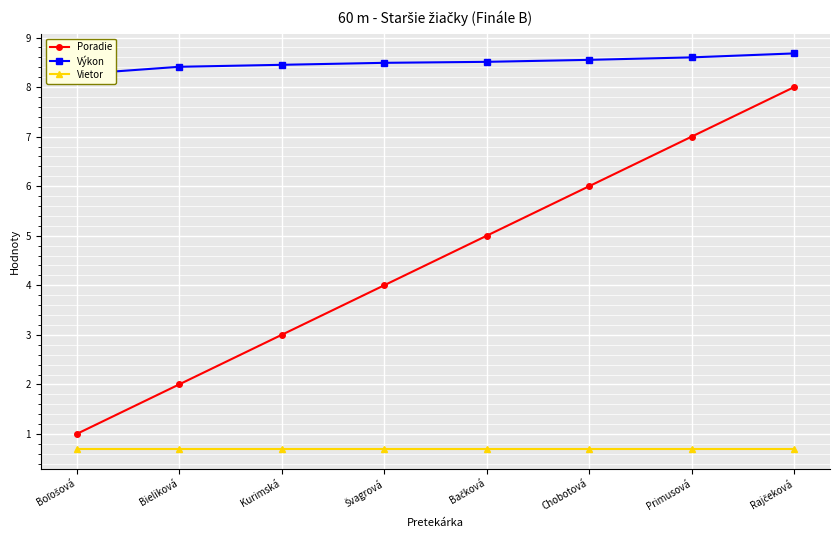

What is the label of the 6th point from the right?

Kurimská